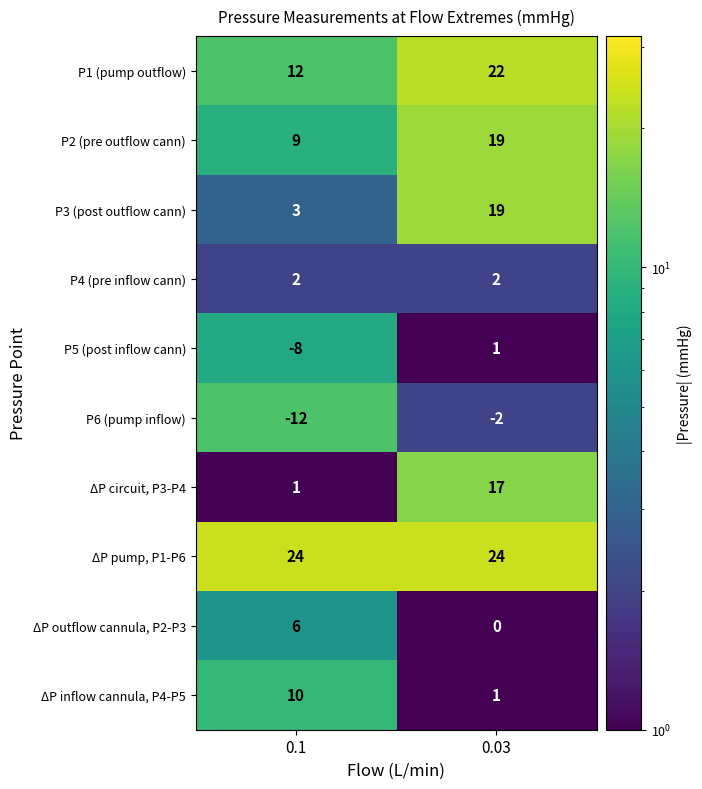

Rank the series at 0.1 from highest to lowest value.

ΔP pump, P1-P6, P1 (pump outflow), ΔP inflow cannula, P4-P5, P2 (pre outflow cann), ΔP outflow cannula, P2-P3, P3 (post outflow cann), P4 (pre inflow cann), ΔP circuit, P3-P4, P5 (post inflow cann), P6 (pump inflow)